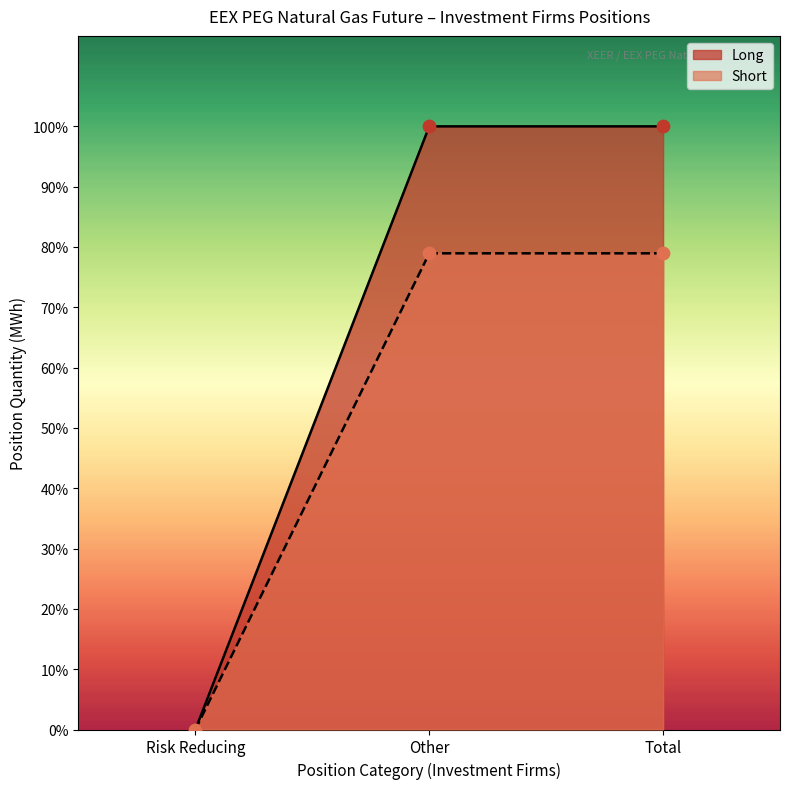

What are all the series names shown in the legend?

Long, Short